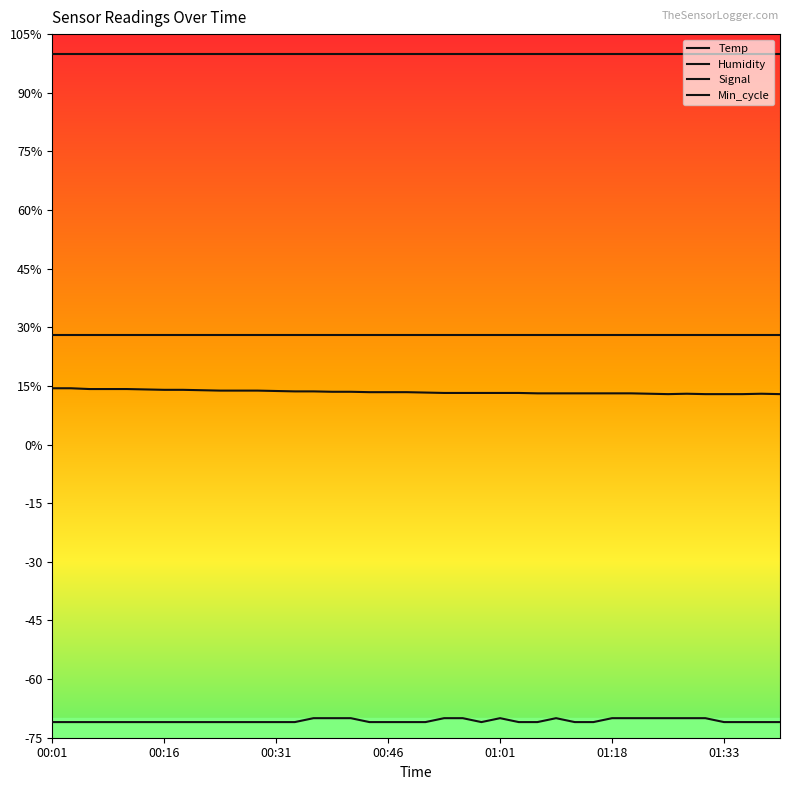

What is the sum of all Temp values?

538.3